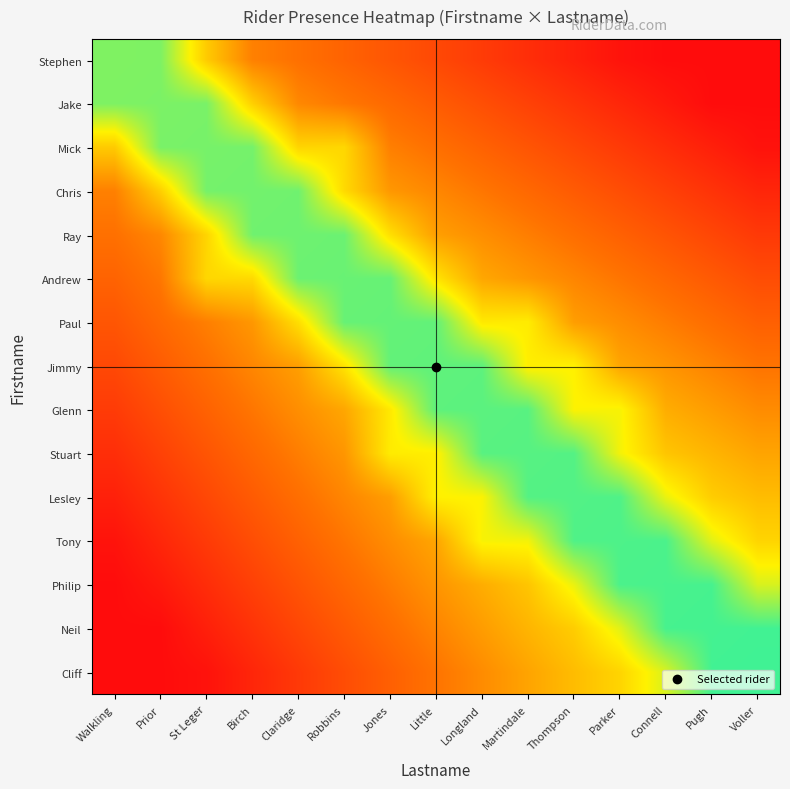

What is the total value across all series at Little?

7.9